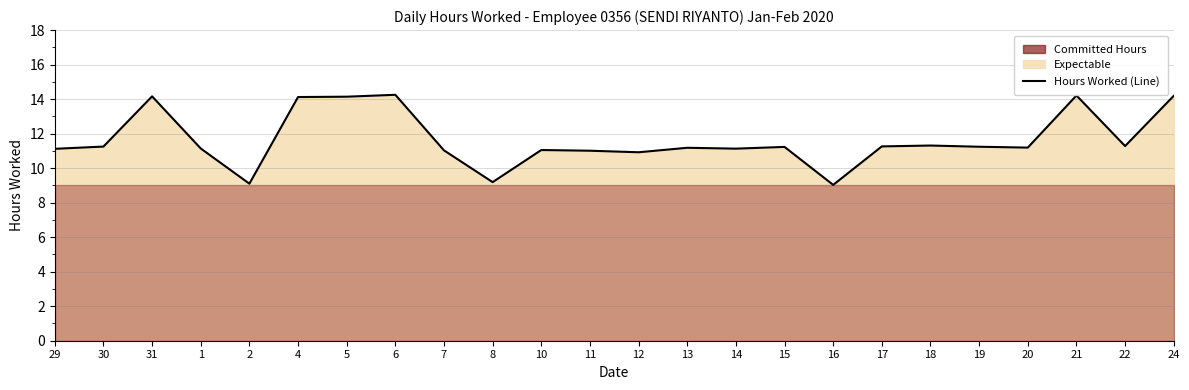

At which label is the value closest to 11?

11